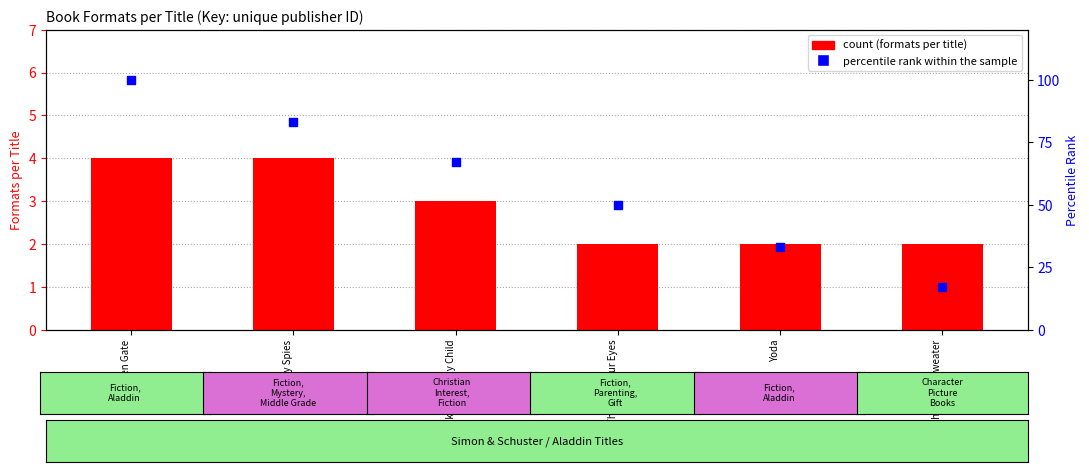

What is the total value across all series at Golden Gate?

104